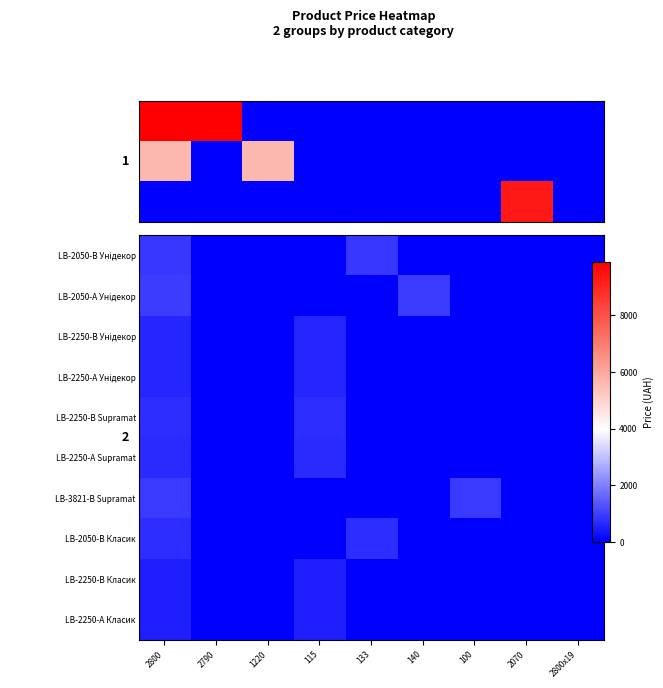

Between 133 and 2070, which is larger?

133